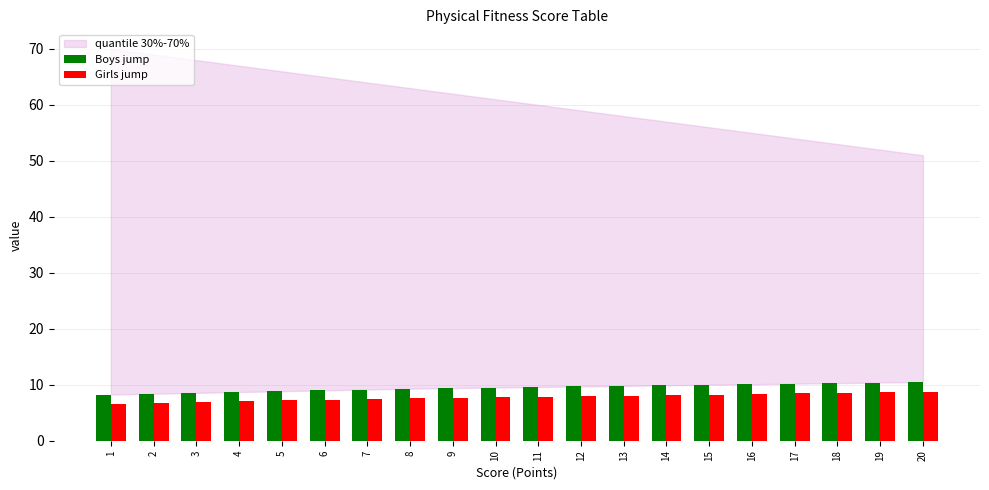

Is the value of Boys jump at 17 greater than the value of Girls jump at 19?

Yes